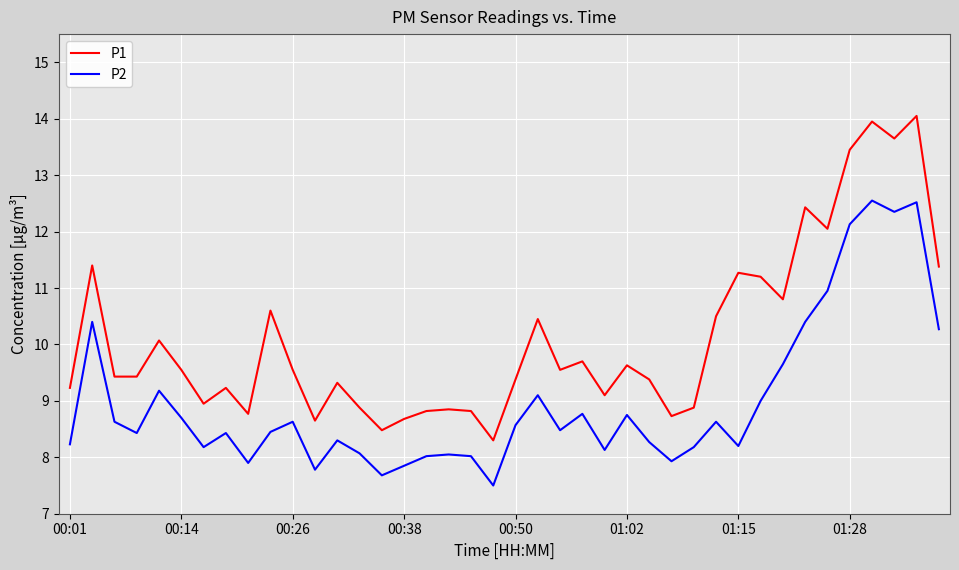

Which series has the widest spread of values?

P1